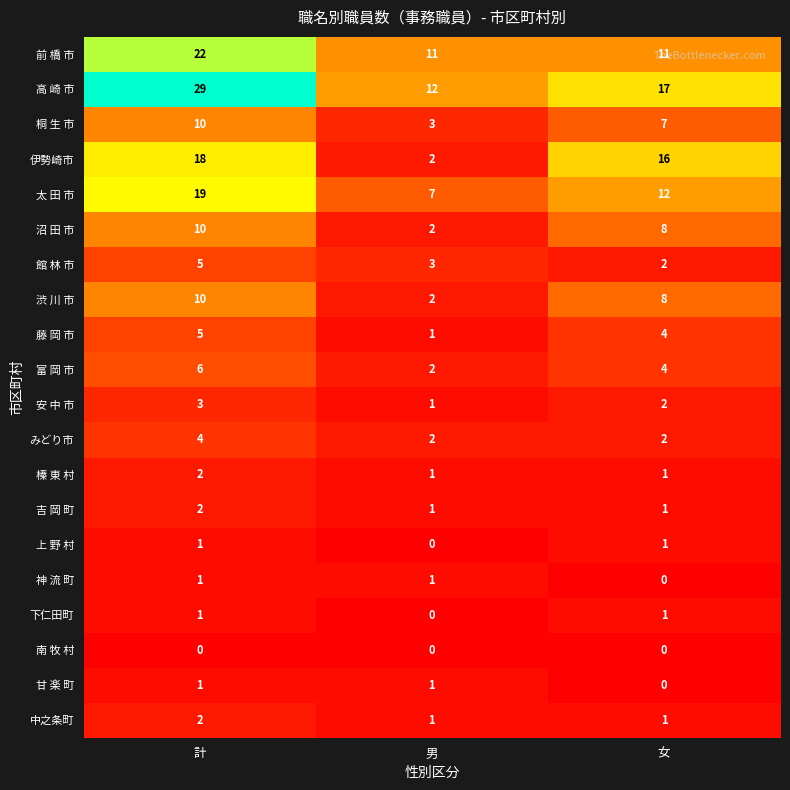

What is the total value across all series at 女?

98